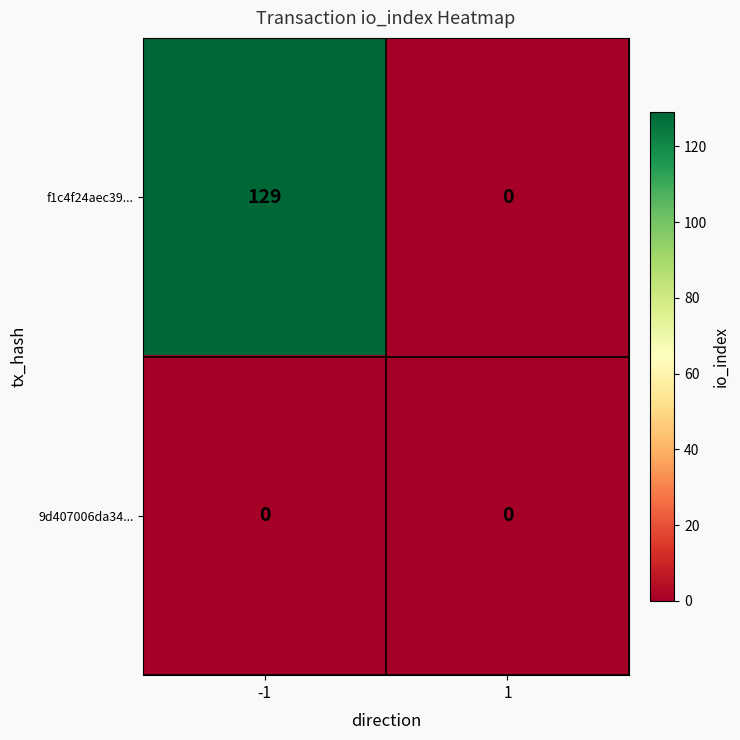

Which series has the largest total across all categories?

f1c4f24aec39...